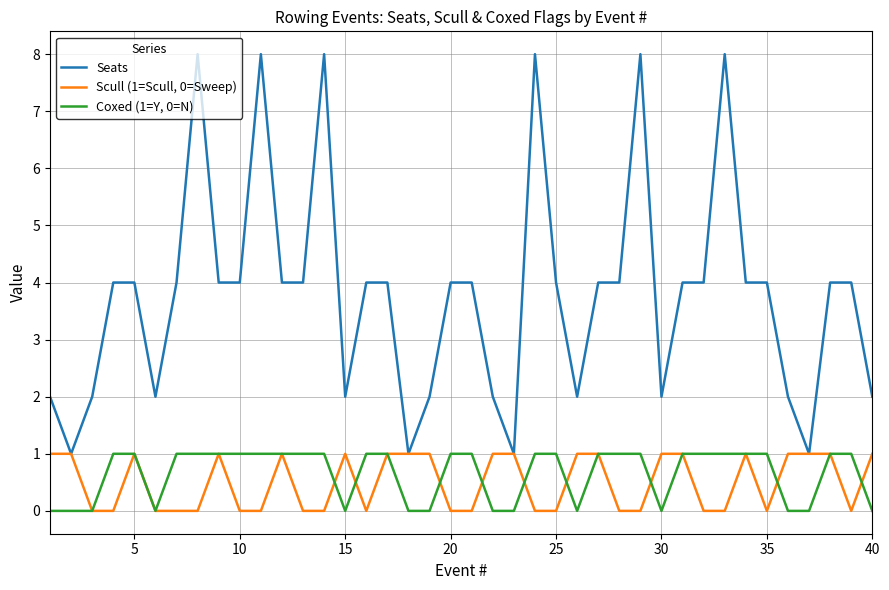

Which series has the largest total across all categories?

Seats